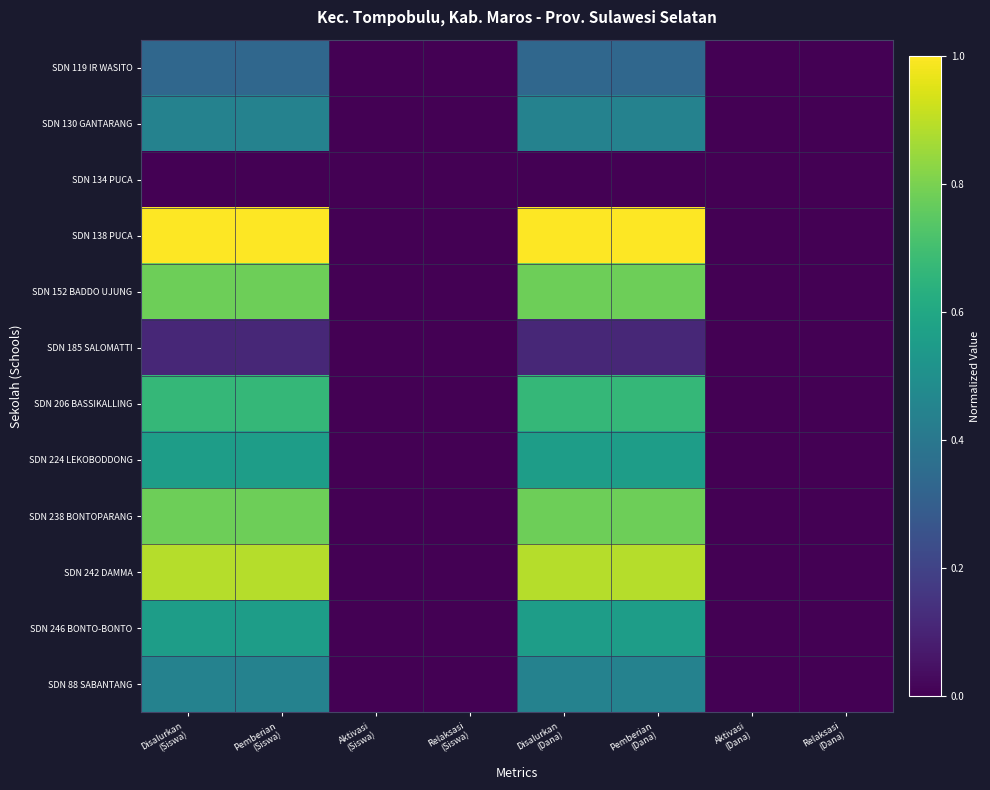

Between Aktivasi
(Siswa) and Relaksasi
(Siswa), which is larger?

Aktivasi
(Siswa)